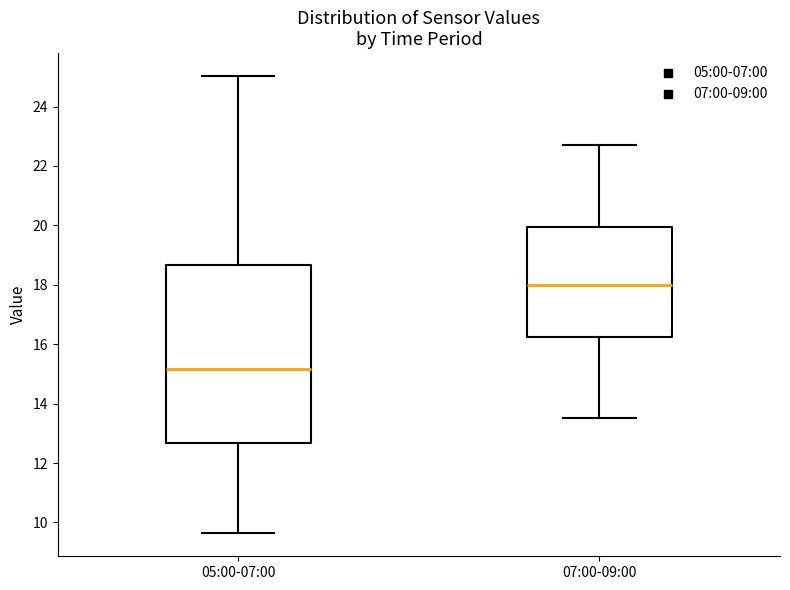

Reading left to right, read every box against the y-axis: the position of its median line, the range the box covers, and the ends of its whiskers. The values are not printed on the chart, so give them approximately, as read against the axis.

05:00-07:00: median 15.2, box 12.6 to 18.6, whiskers 9.6 to 25.0
07:00-09:00: median 18.0, box 16.2 to 20.0, whiskers 13.6 to 22.8